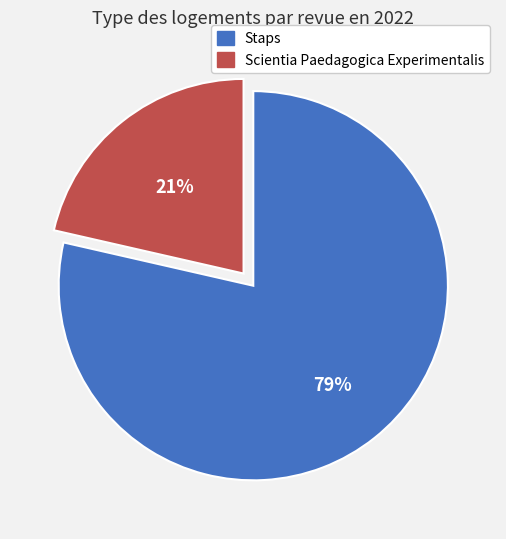

What percentage is the Scientia Paedagogica Experimentalis slice, to the nearest percent?

21%